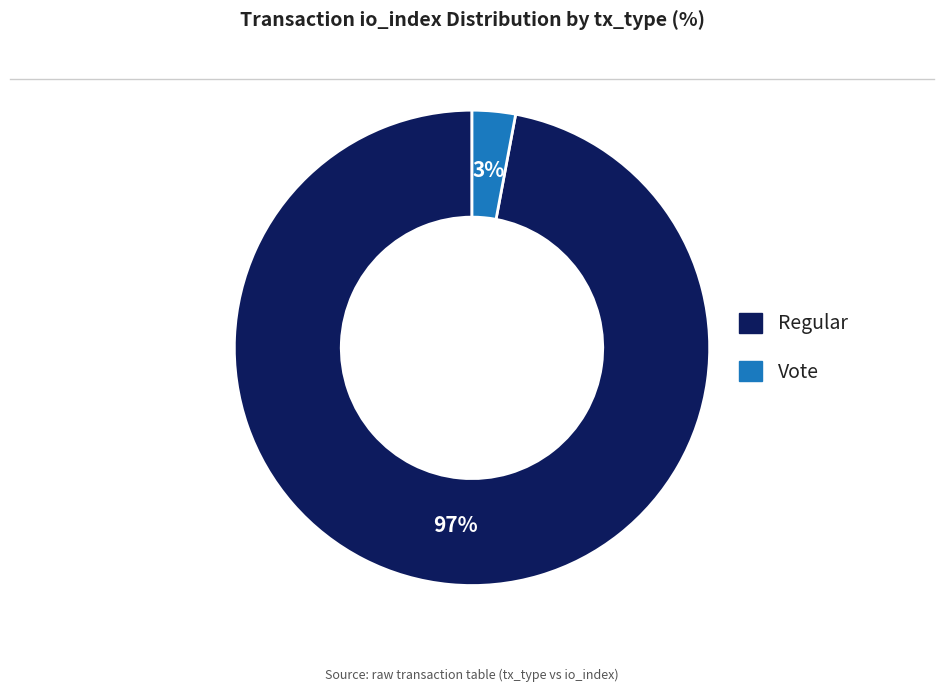

Rank the categories by value from lowest to highest.

Vote, Regular